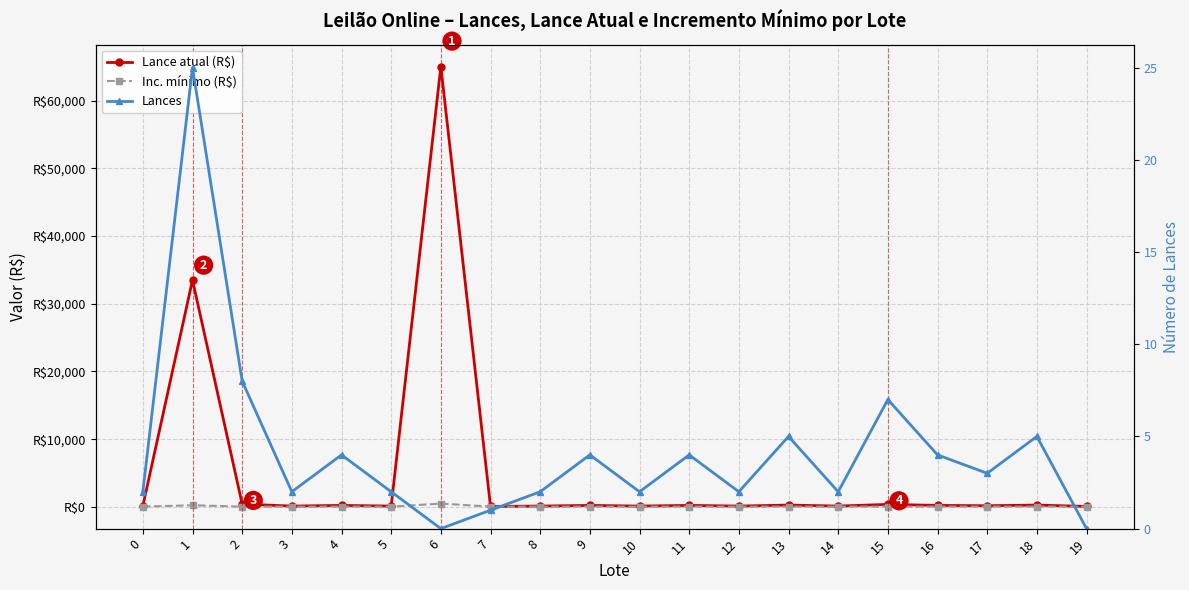

What is the maximum value for Lances?

25